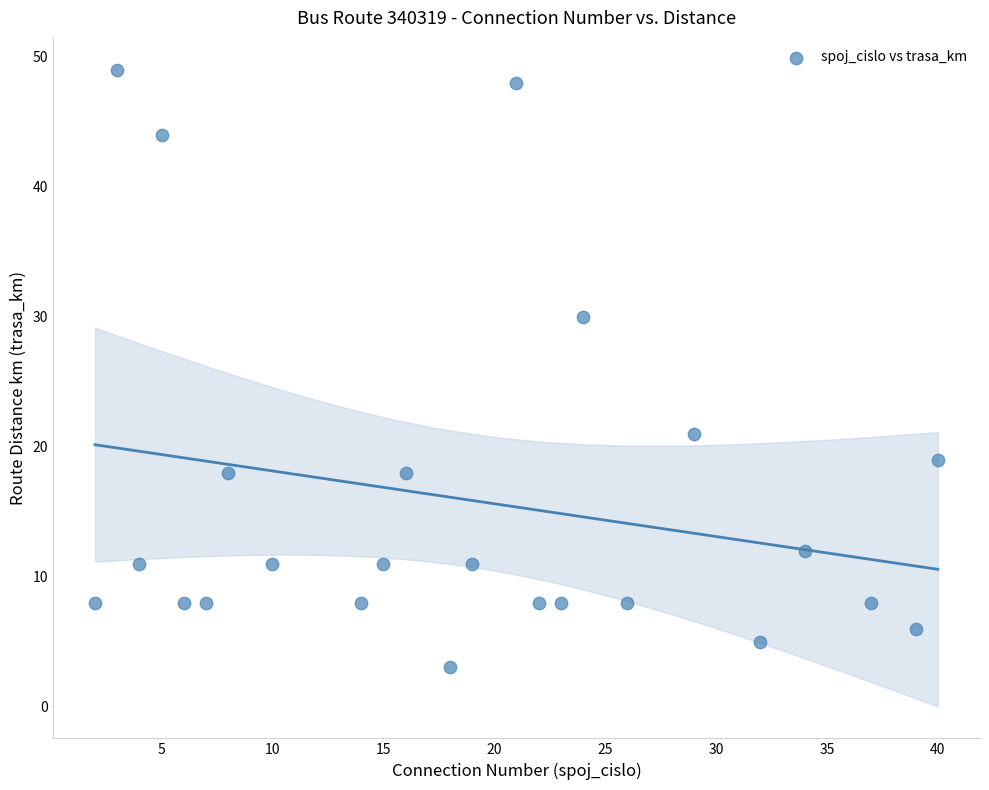

What is the range of X values (max minus min)?

38